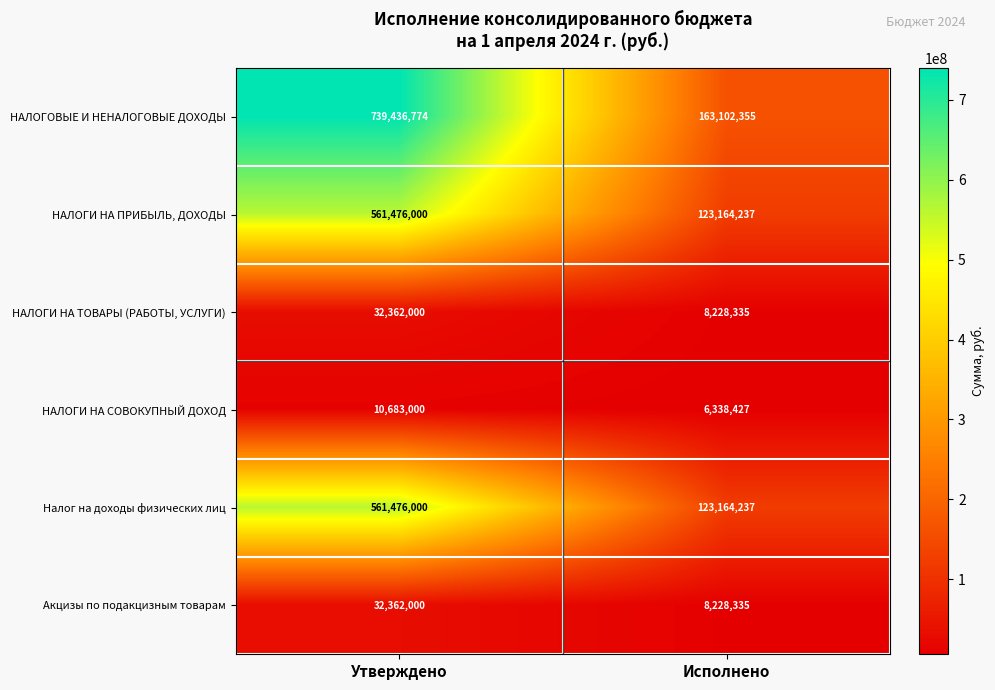

At how many categories does at least one series exceed 503056969?

1